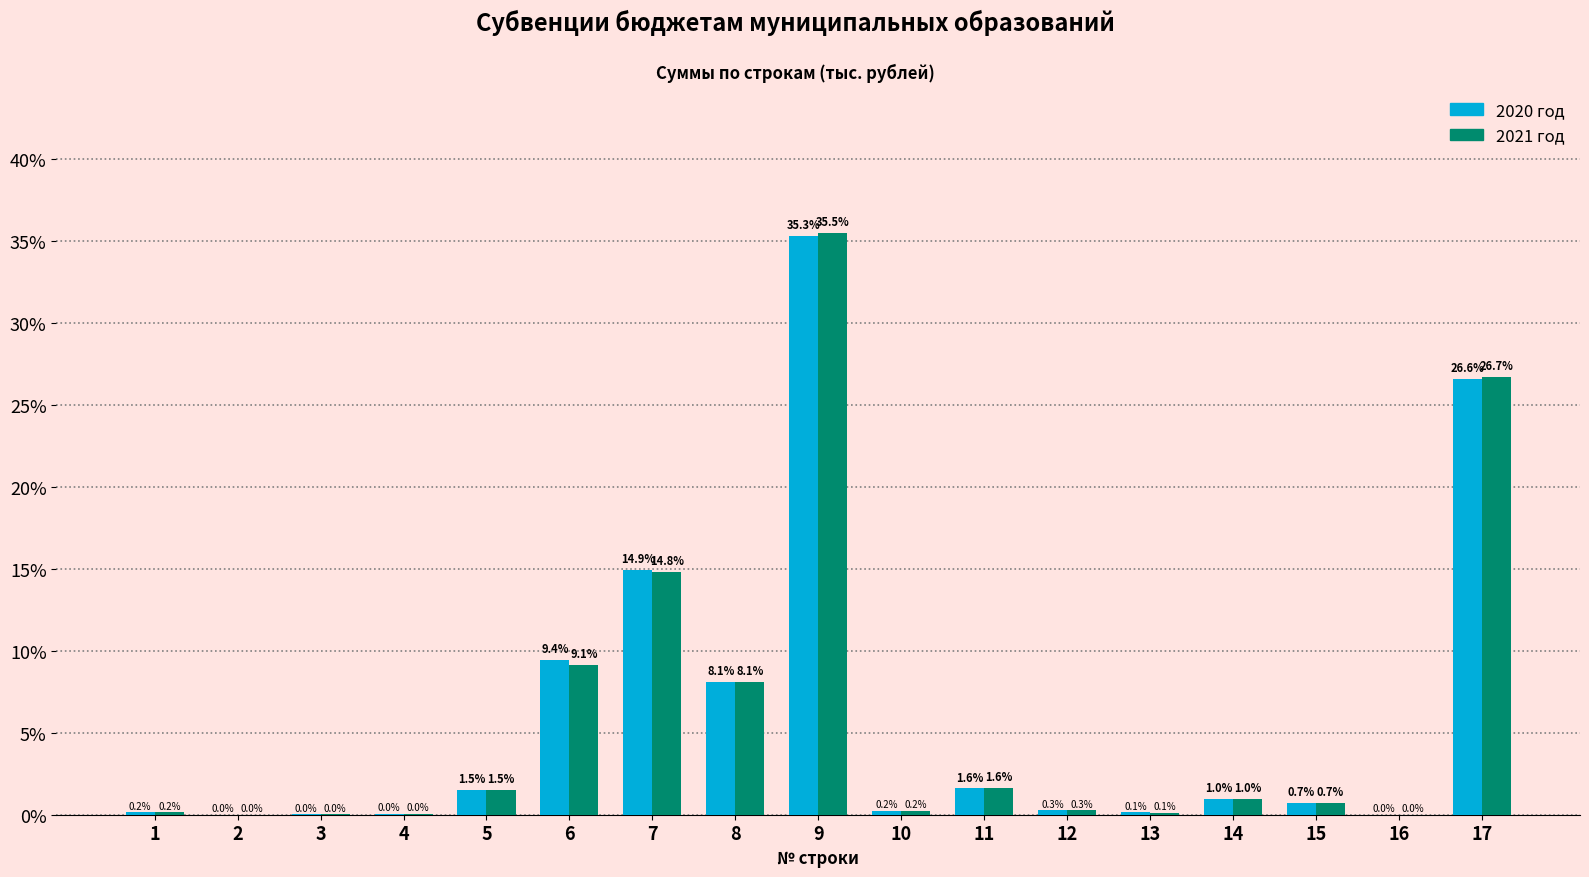

At which label is 2021 год closest to 17?

7